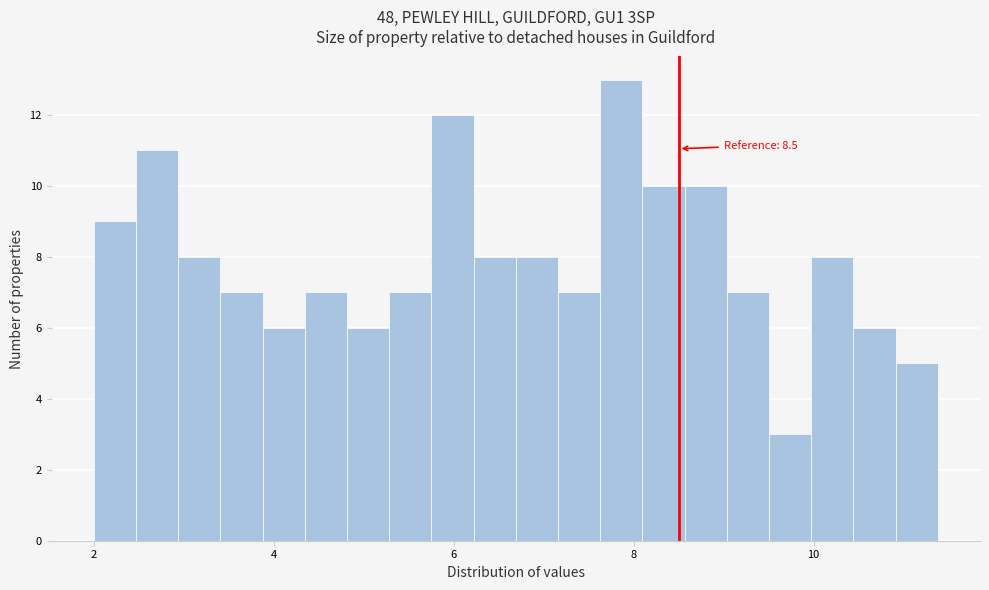

Read against the x-axis, roughly where is the centre of the tallest bar?

7.8